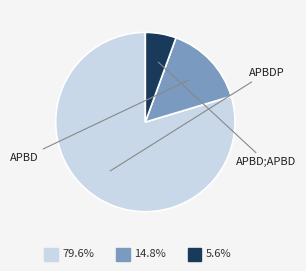

Is there any slice that represents more than half of the pie?

Yes